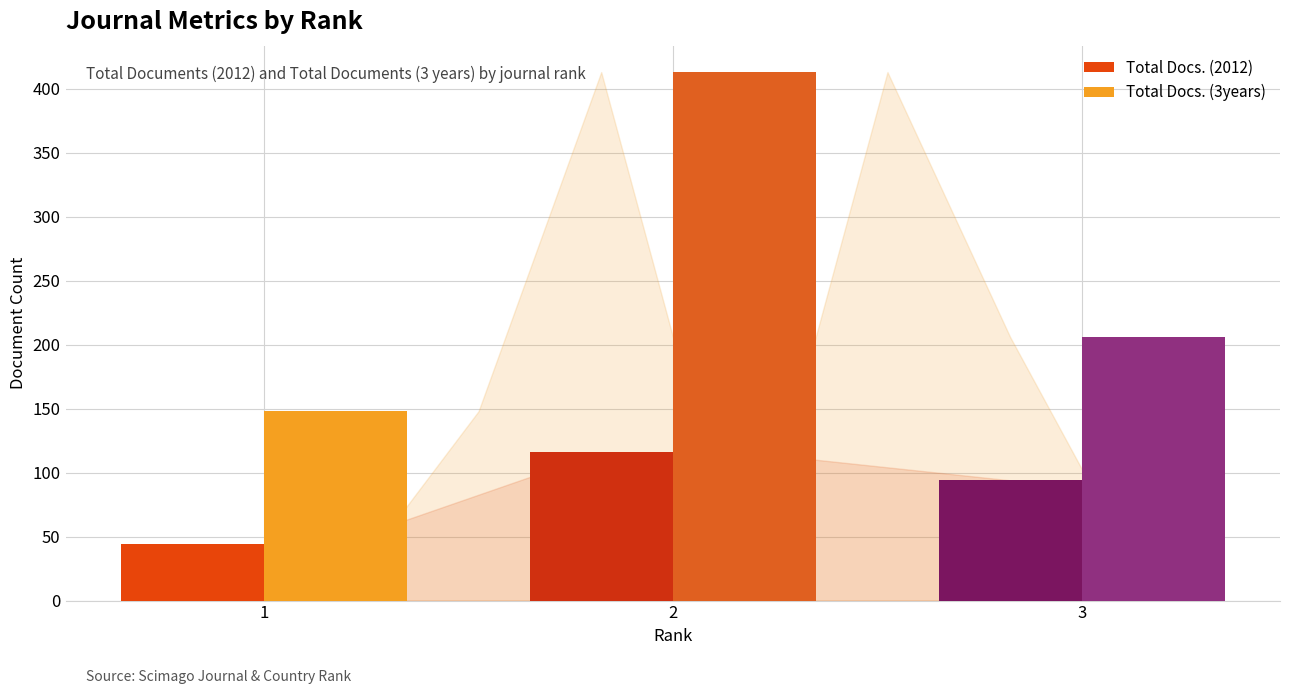

Reading left to right, list all the values displayed in this chart.

Total Docs. (2012): 44	116	94
Total Docs. (3years): 148	413	206